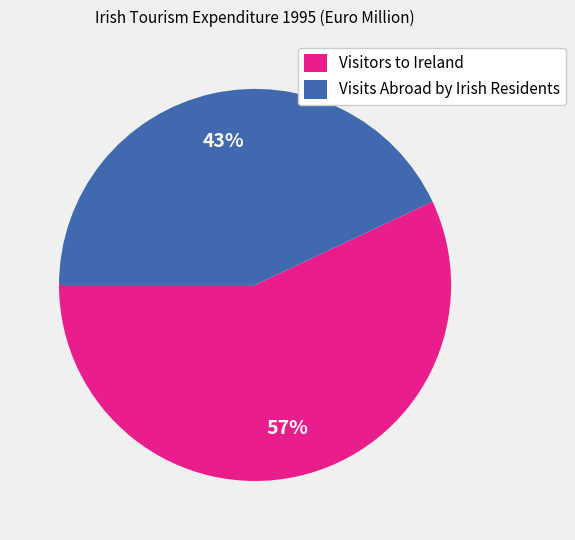

Which category has the smallest portion of the pie?

Visits Abroad by Irish Residents